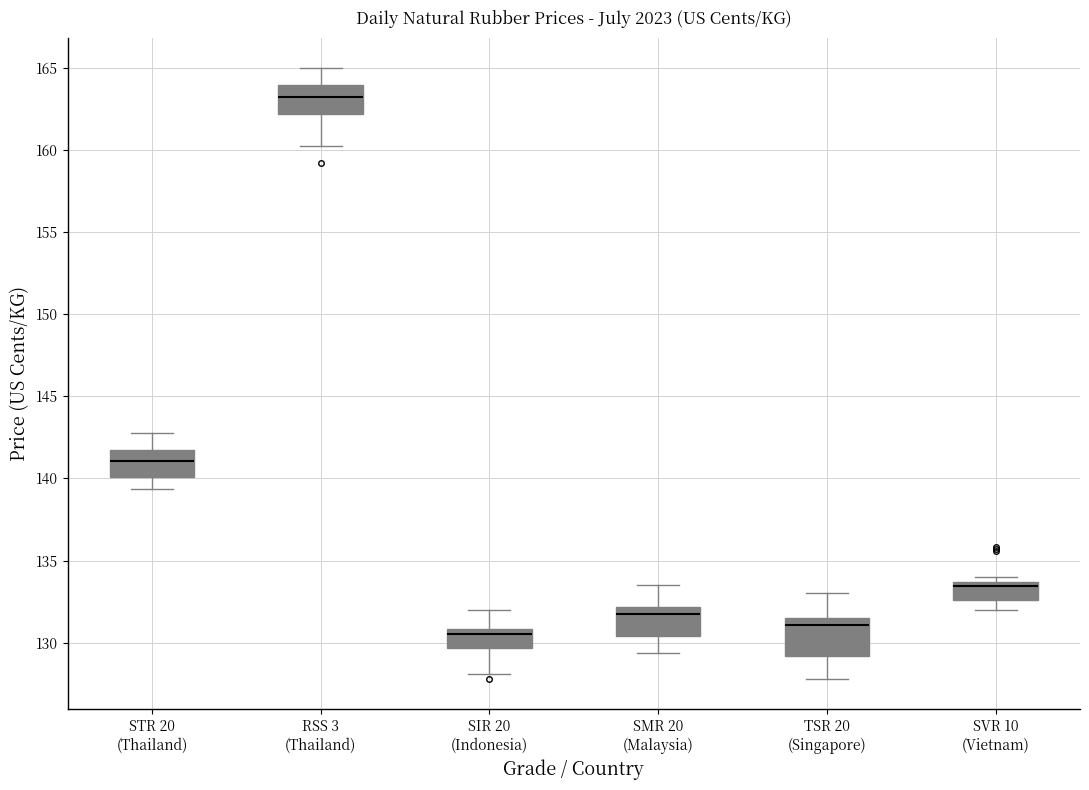

Where is the upper edge of the box for SVR 10 (Vietnam) on the y-axis? The values are not printed on the chart, so give them approximately, as read against the axis.

133.5